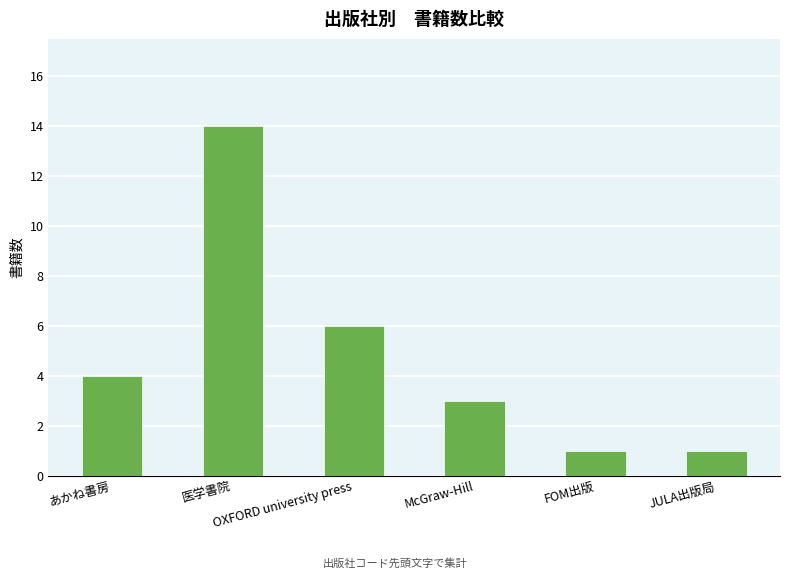

What is the sum of all values?

29